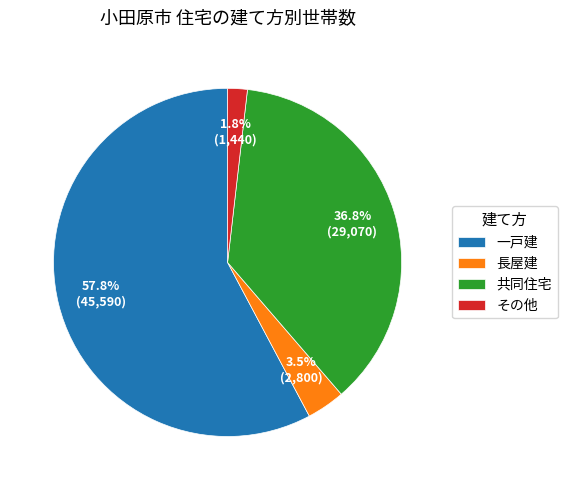

Is the sum of 共同住宅 and その他 greater than half?

No